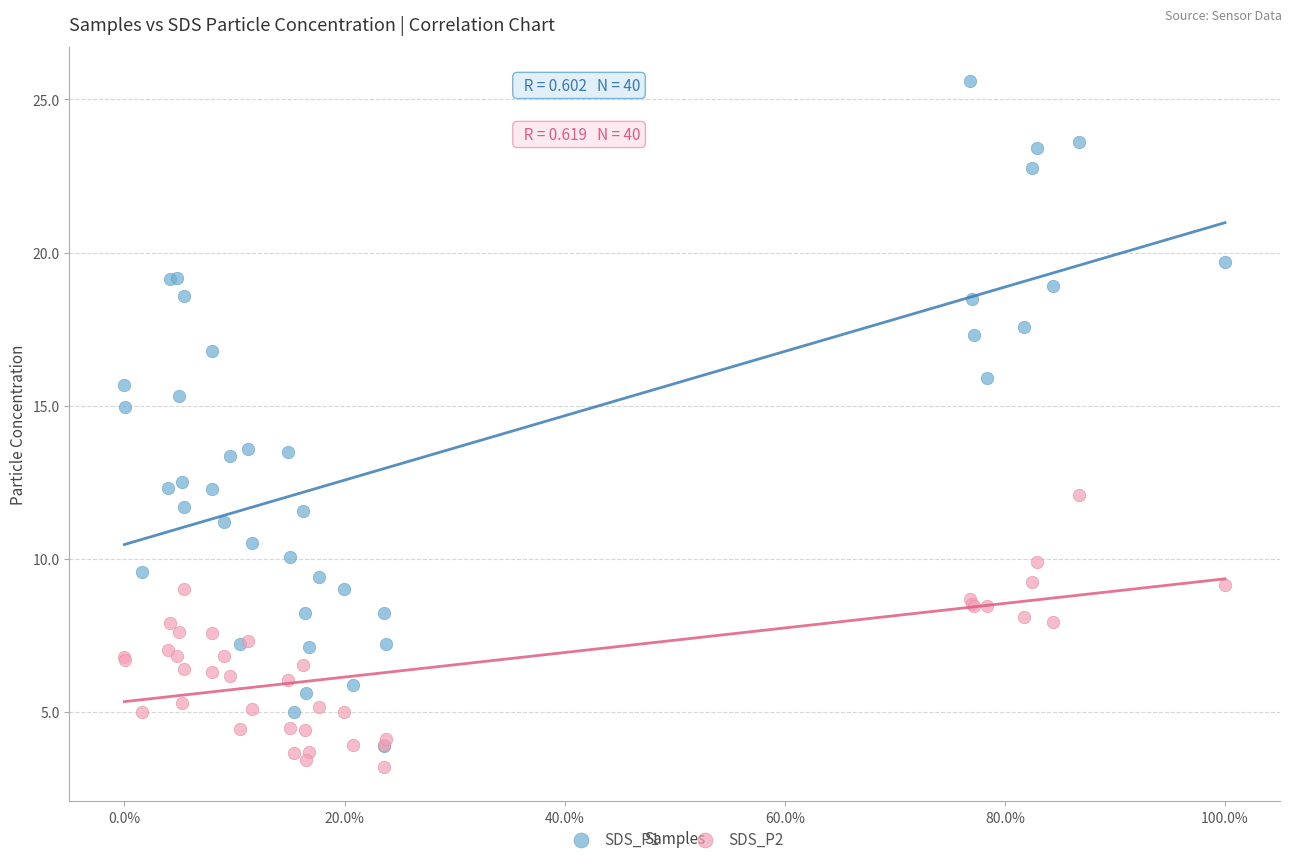

Which series contains the lowest Y value?

SDS_P2